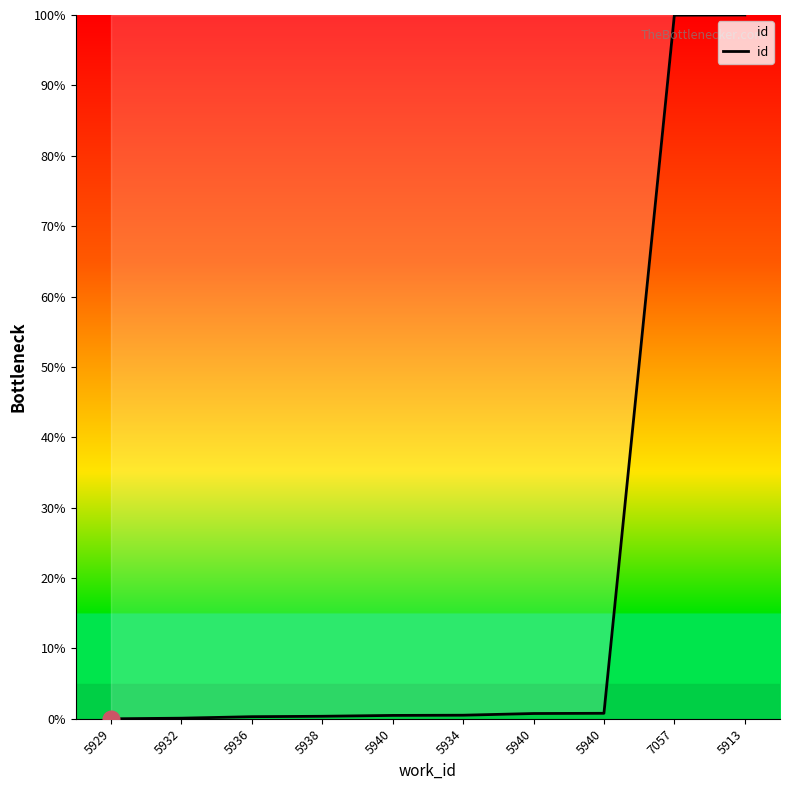

What is the sum of all values?

203.3